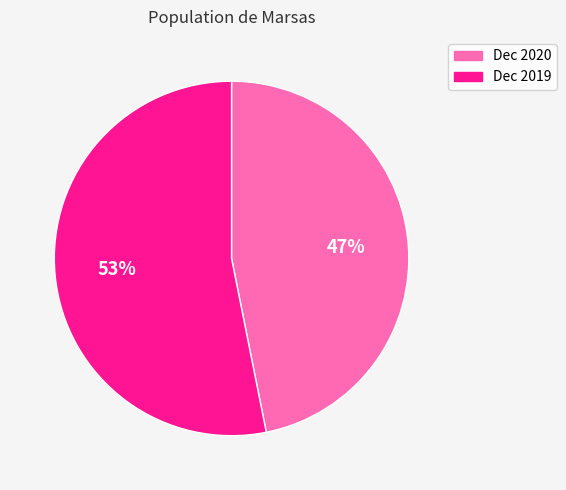

Does any single category account for the majority?

Yes